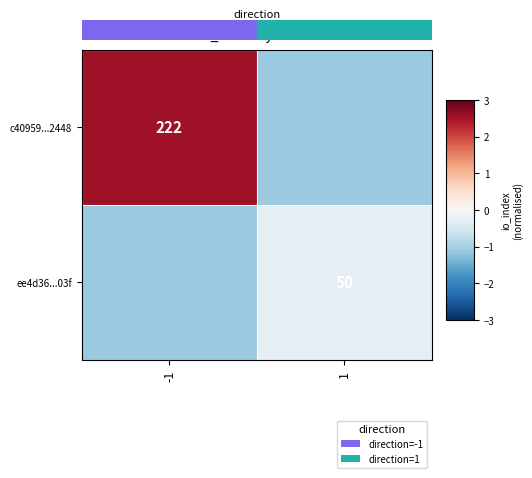

List the series in order of their peak value, lowest first.

ee4d36...03f, c40959...2448